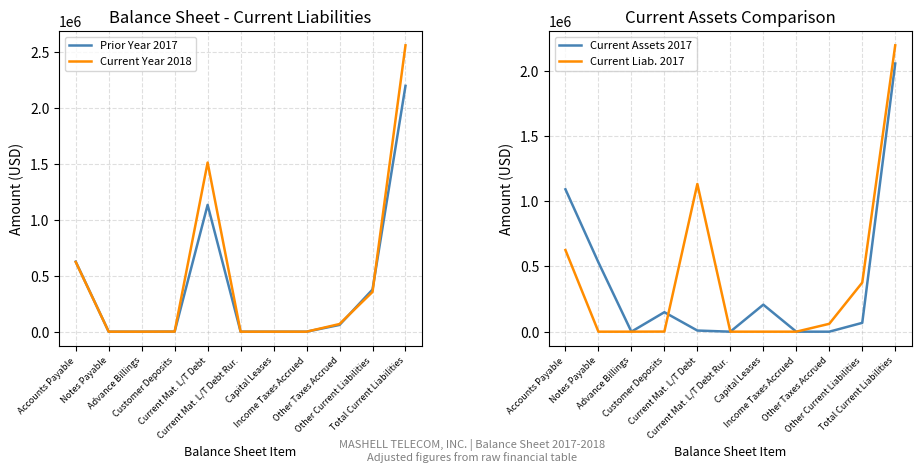

True or false: Prior Year 2017 and Current Assets 2017 intersect in this chart.

True